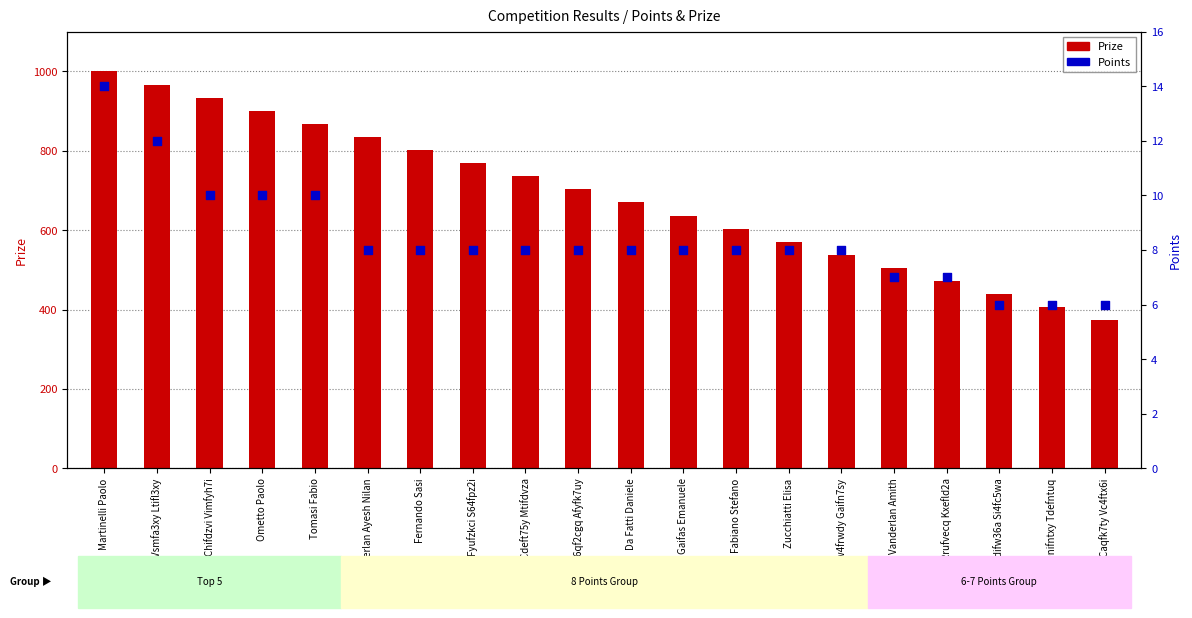

Which series contains the highest Y value?

Prize